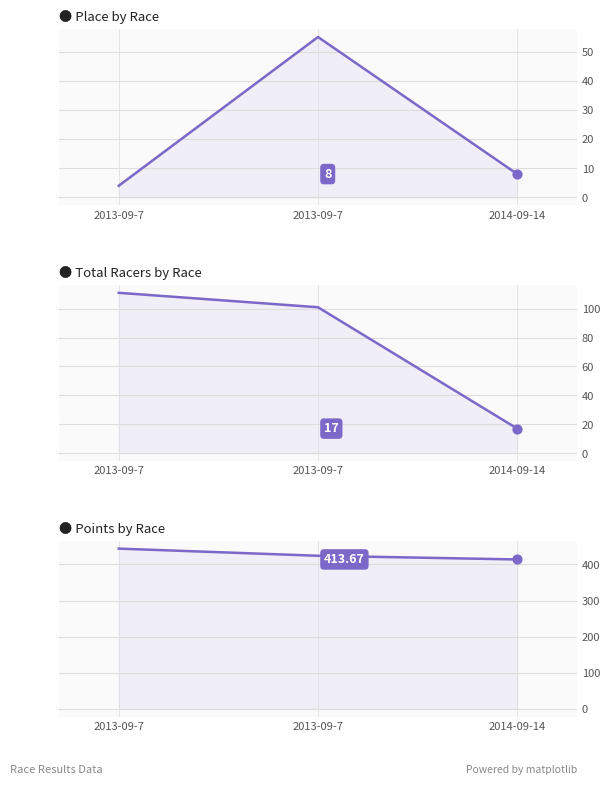

At how many categories does at least one series exceed 248?

3